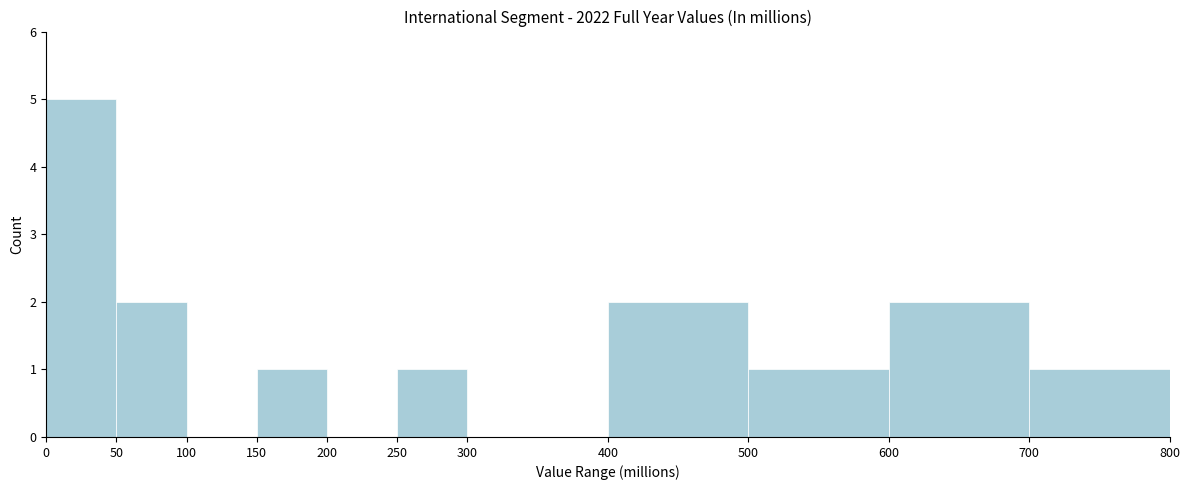

Reading left to right, transcribe this chart: for each bar, give the range it covers on the x-axis and its height. The values are not printed on the chart, so give them approximately, as read against the axis.

0 to 50: 5
50 to 100: 2
100 to 150: 0
150 to 200: 1
200 to 250: 0
250 to 300: 1
300 to 400: 0
400 to 500: 2
500 to 600: 1
600 to 700: 2
700 to 800: 1